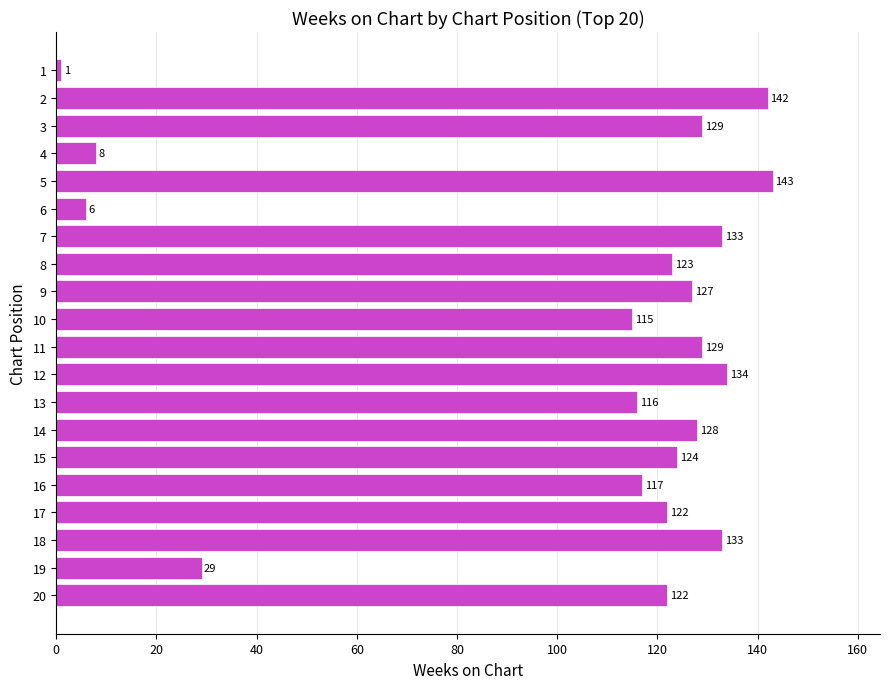

Are the bars horizontal?

Yes